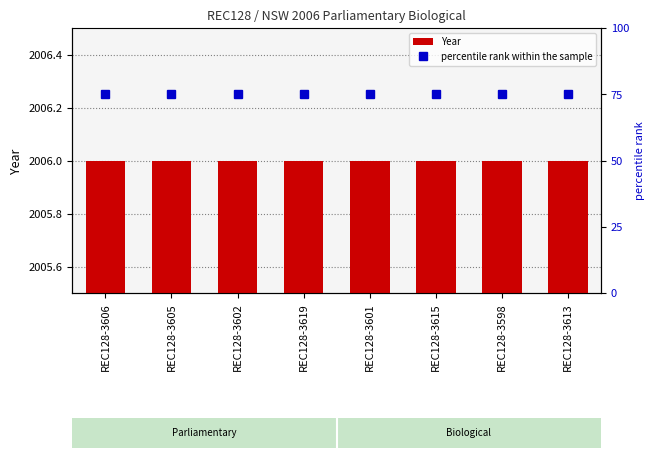

What is the difference between the highest and lowest values at REC128-3619?

1931